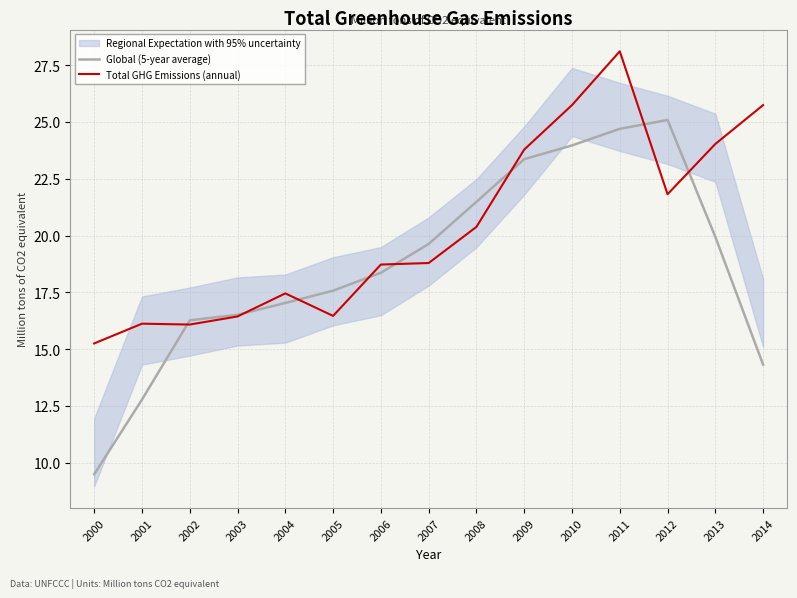

What is the value of the Total GHG Emissions (annual) point at the 3rd from the left?

16.1